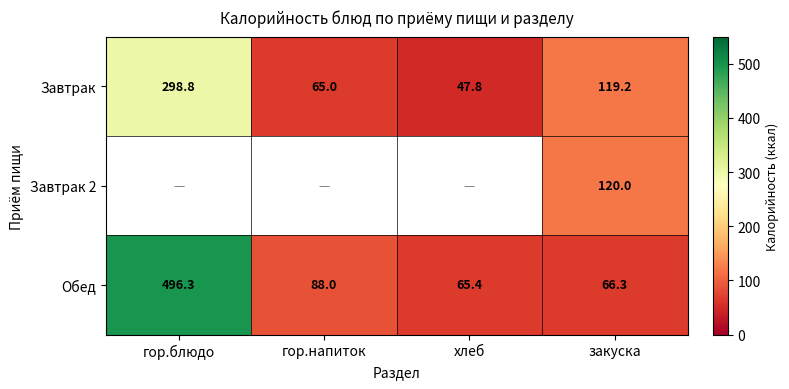

Rank the categories by Завтрак value from lowest to highest.

хлеб, гор.напиток, закуска, гор.блюдо